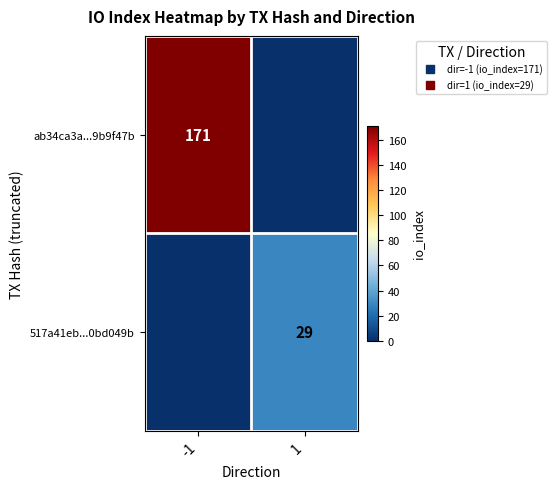

How many categories are shown in the chart?

2